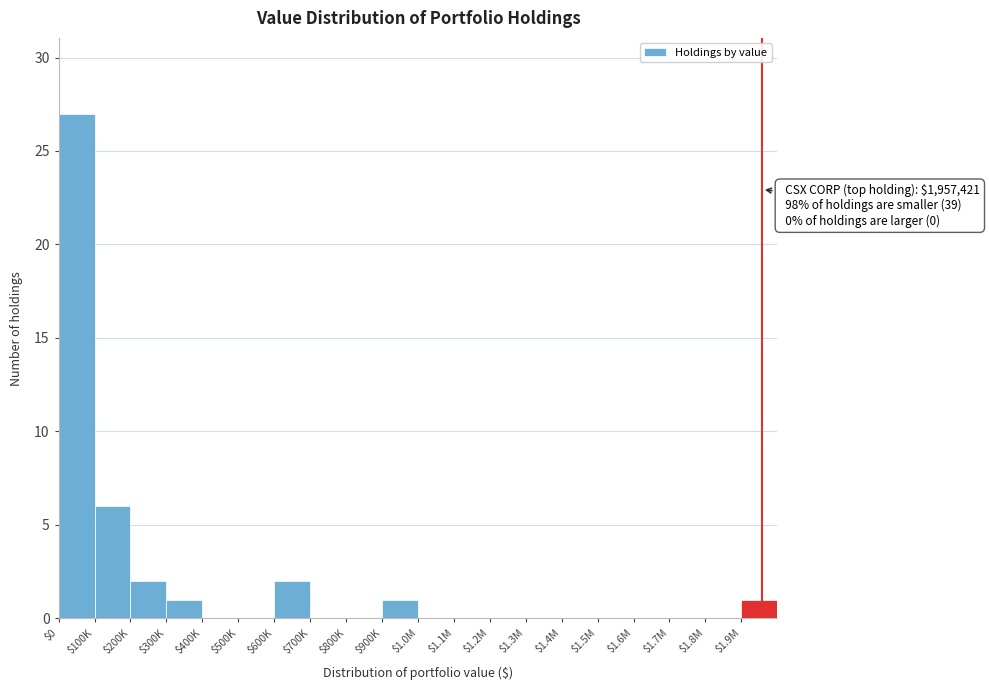

The chart shows a value of 2 at $600K. True or false?

True